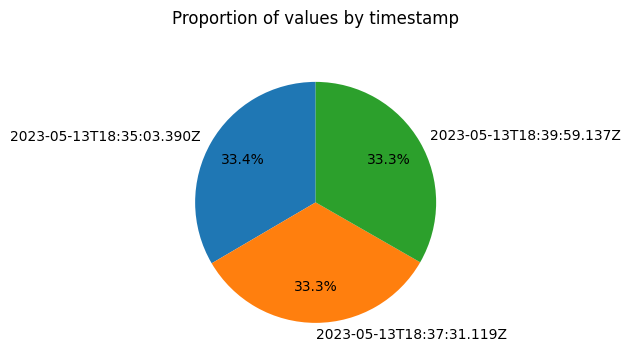

To the nearest percent, what is the combined percentage of 2023-05-13T18:35:03.390Z and 2023-05-13T18:39:59.137Z?

67%